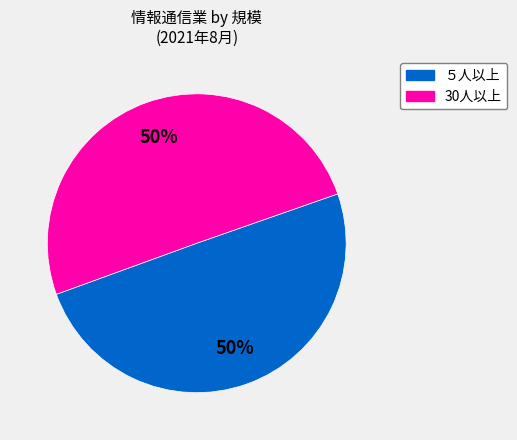

The ５人以上 slice represents 50% of the pie. True or false?

True